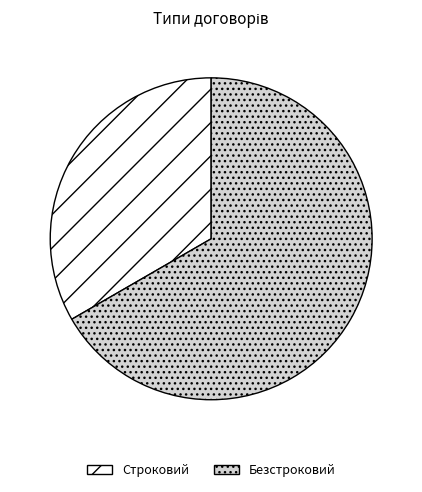

Do Строковий and Безстроковий together represent more than half of the pie?

Yes